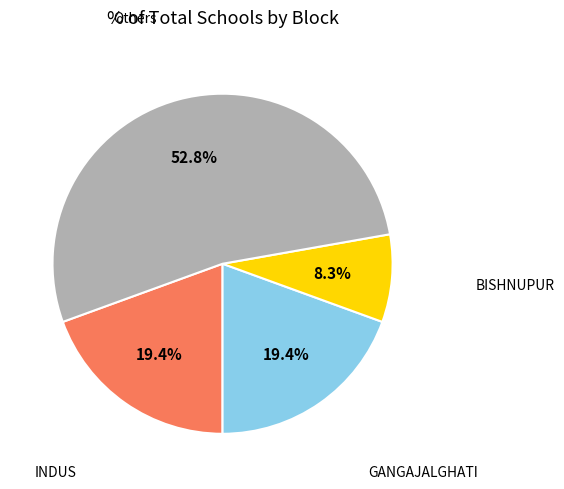

Count the number of slices in the pie.

4